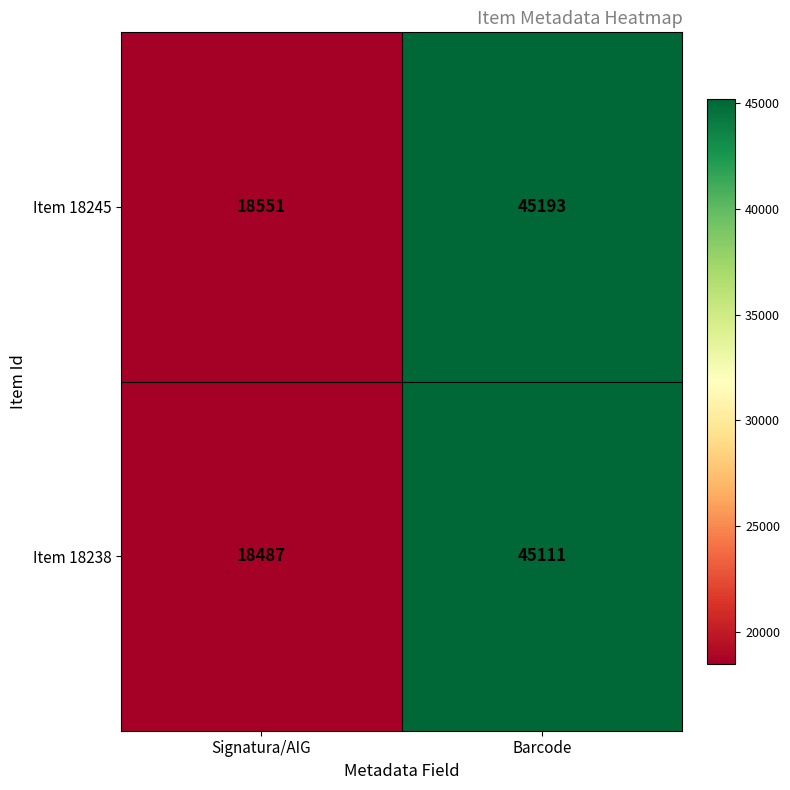

Which category has the lowest value across all series?

Signatura/AIG